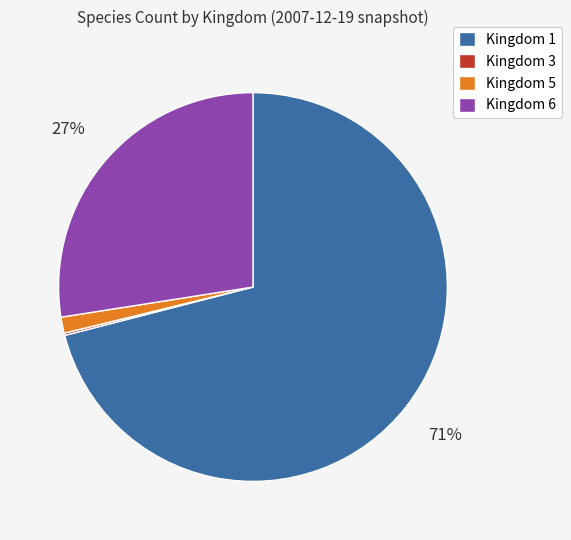

To the nearest percent, what is the average slice percentage?

25%